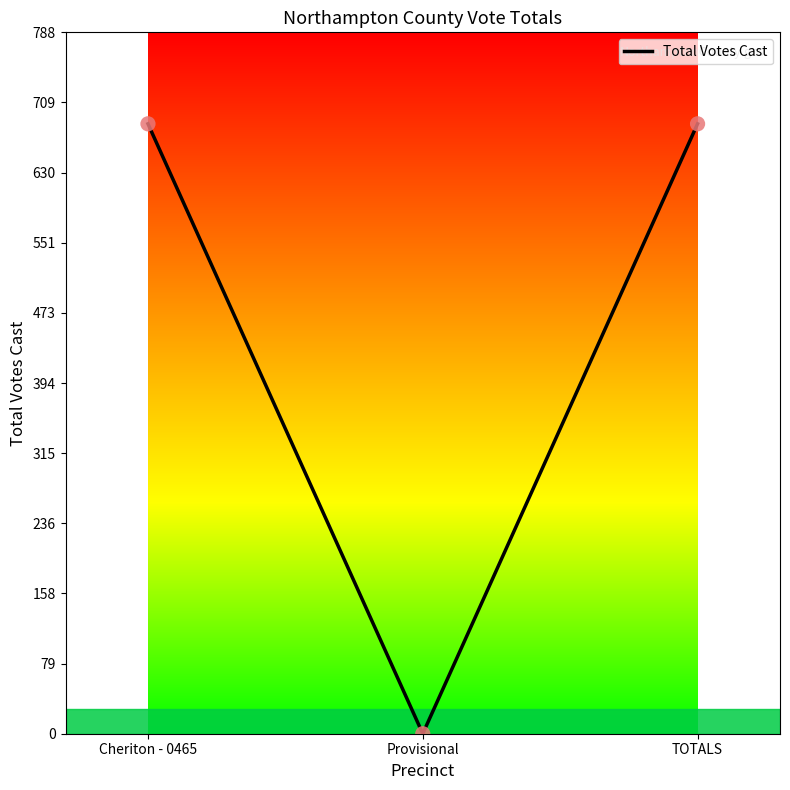

What is the change in value from Cheriton - 0465 to Provisional?

-685